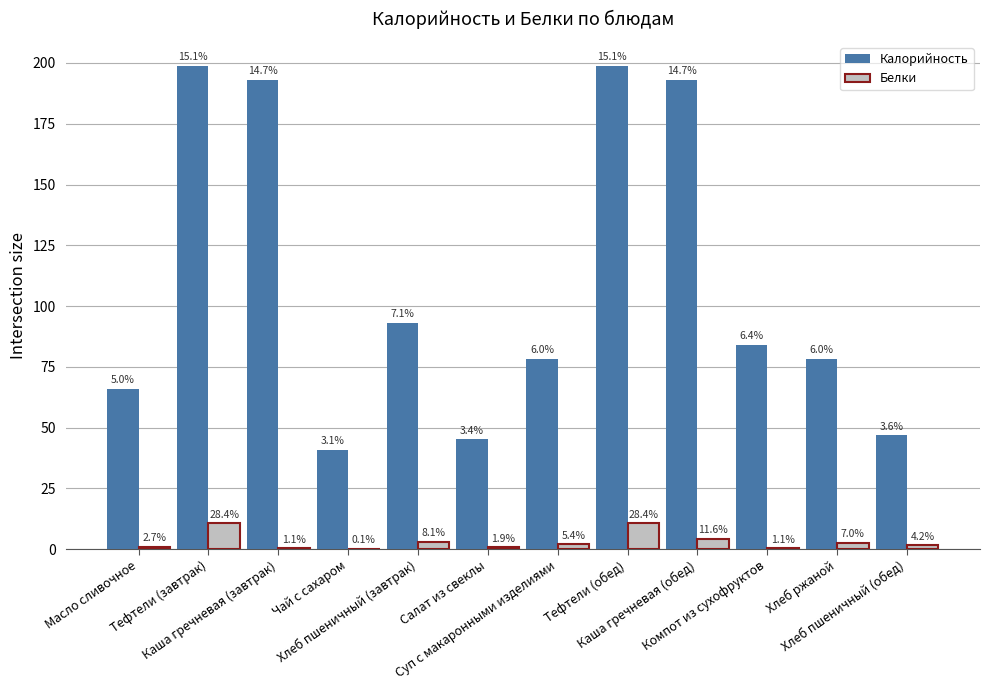

Reading left to right, list all the values displayed in this chart.

Калорийность: 66.0	198.7	193.0	40.9	93.0	45.2	78.4	198.7	193.0	84.2	78.3	46.8
Белки: 1.0	10.7	0.4	0.1	3.0	0.7	2.0	10.7	4.3	0.4	2.6	1.6